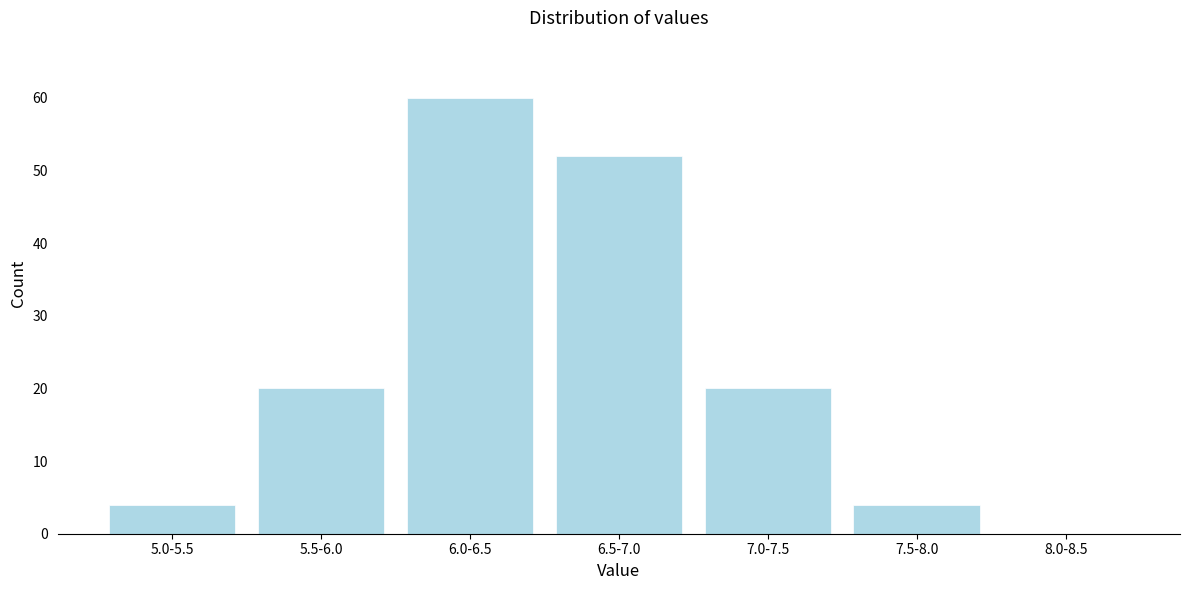

Reading left to right, what are all the values shown in this chart?

5.0-5.5=4	5.5-6.0=20	6.0-6.5=60	6.5-7.0=52	7.0-7.5=20	7.5-8.0=4	8.0-8.5=0